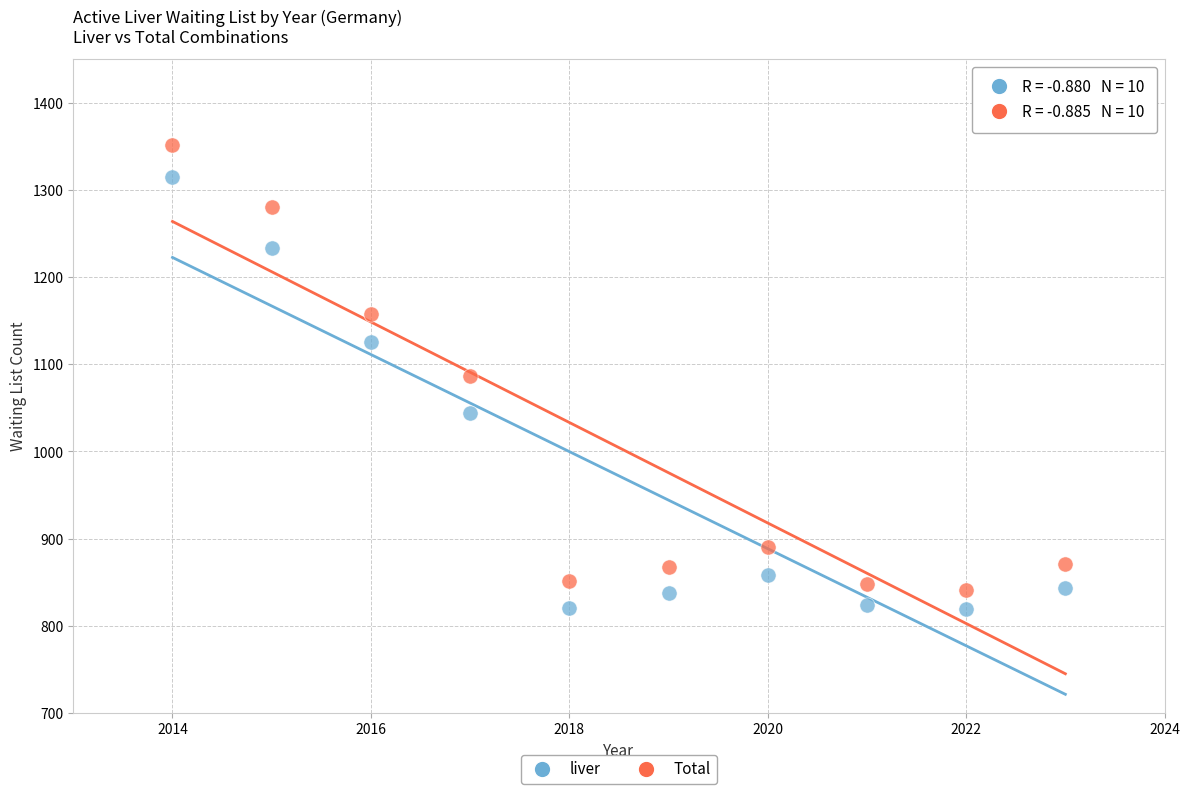

In the Total series, what Y value is closest to 1096?

1086